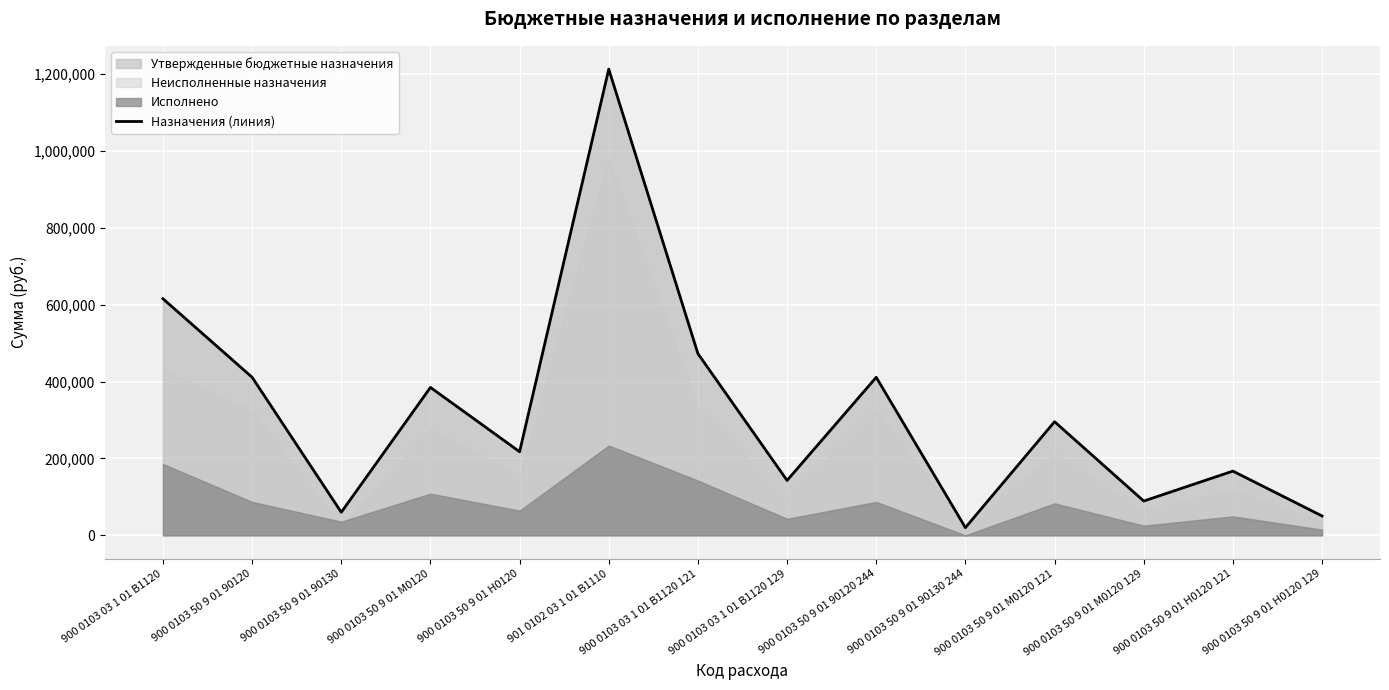

What is the minimum value shown in the chart?

20000